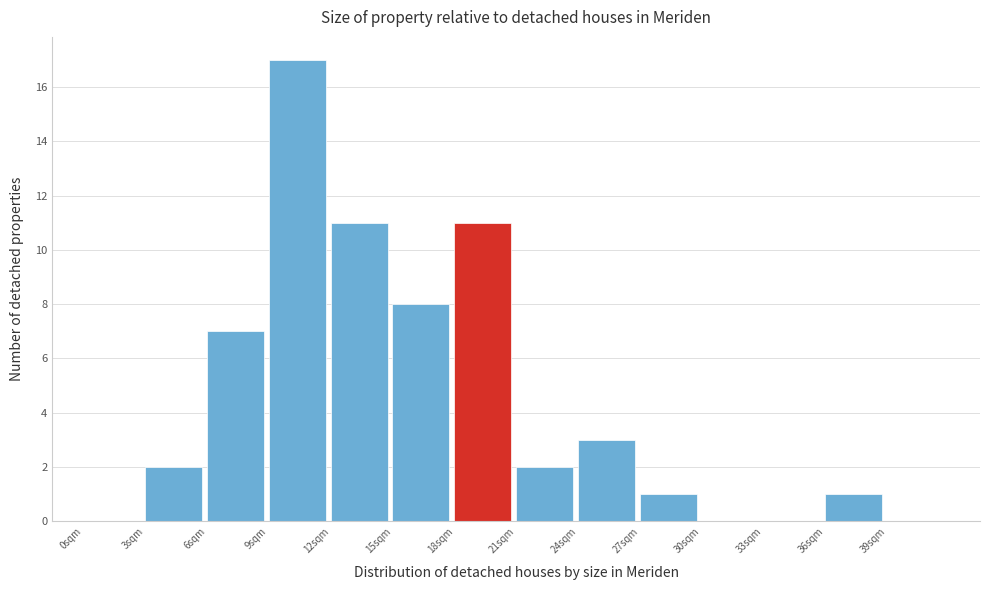

Over which range of the x-axis is the bar tallest?

9 to 12